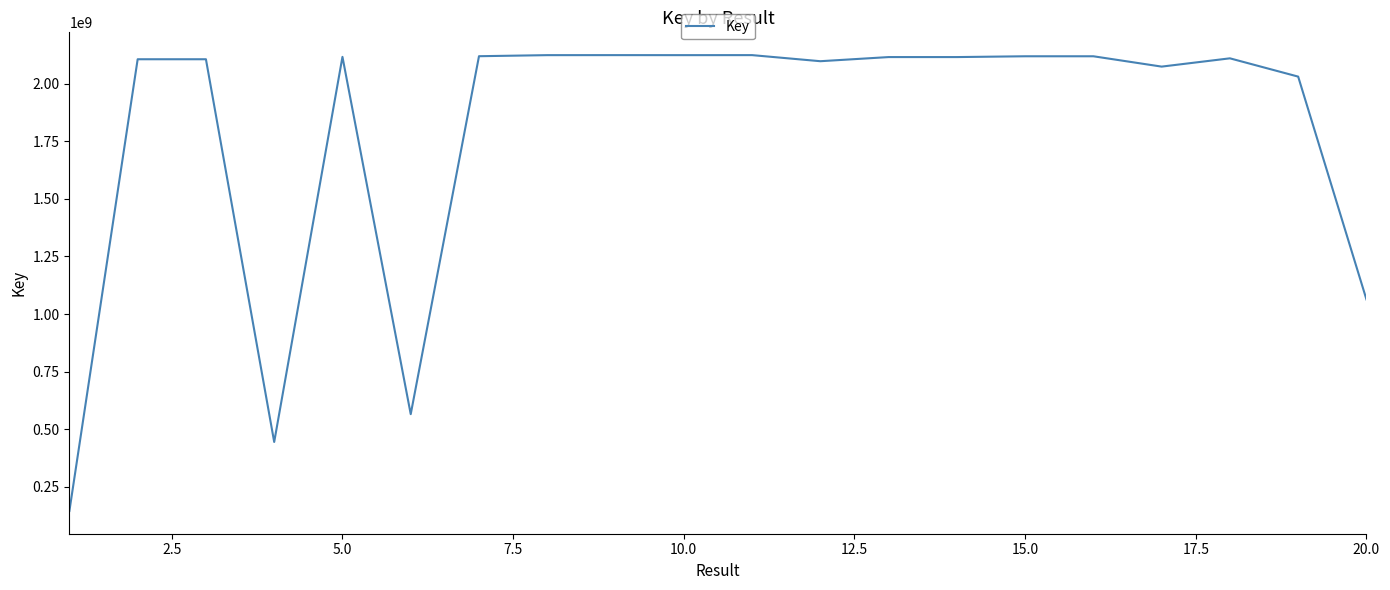

What is the maximum value shown in the chart?

2124886830